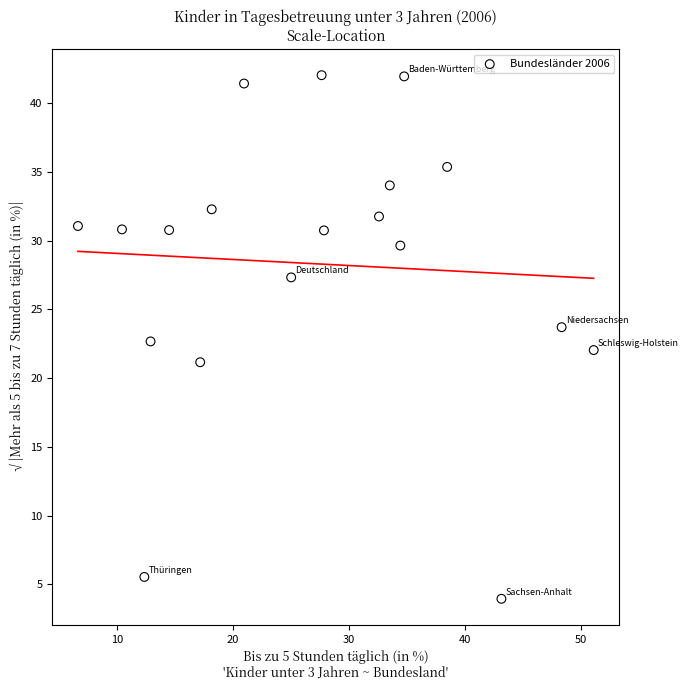

What is the range of X values (max minus min)?

44.4